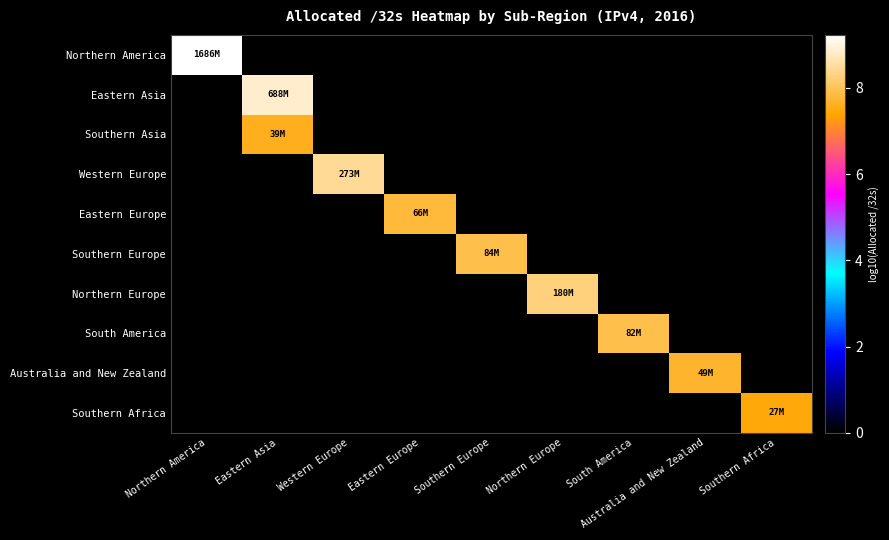

How many distinct data groups are displayed?

10